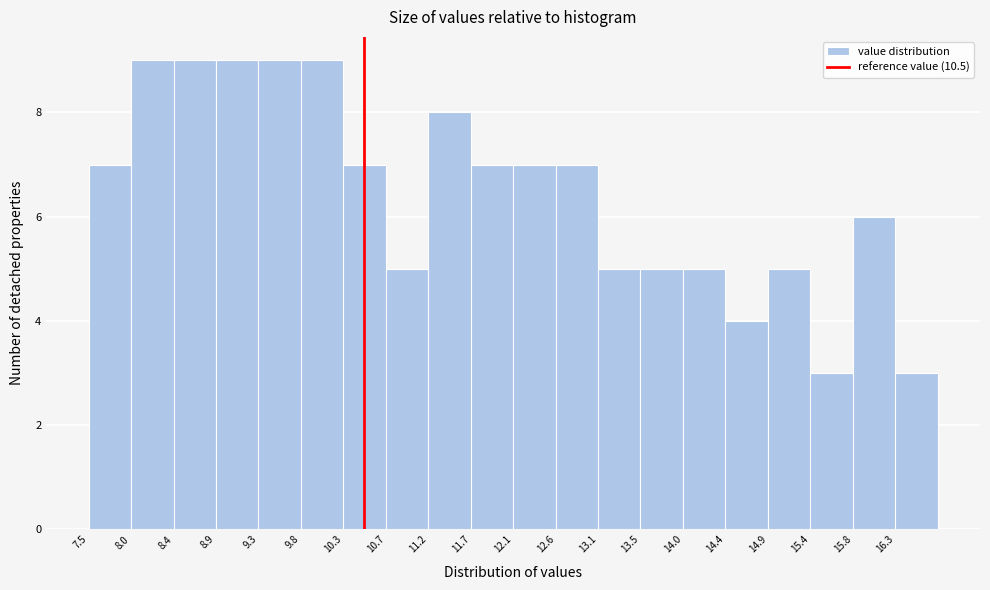

Reading left to right, list every bar in this chart as the range it spans on the x-axis followed by its height. Neither the bar edges nor the heights are printed on the chart, so give them approximately, as read against the axes.

7.50 to 7.95: 7
7.95 to 8.45: 9
8.45 to 8.90: 9
8.90 to 9.35: 9
9.35 to 9.80: 9
9.80 to 10.30: 9
10.30 to 10.75: 7
10.75 to 11.20: 5
11.20 to 11.65: 8
11.65 to 12.15: 7
12.15 to 12.60: 7
12.60 to 13.05: 7
13.05 to 13.50: 5
13.50 to 14.00: 5
14.00 to 14.45: 5
14.45 to 14.90: 4
14.90 to 15.35: 5
15.35 to 15.85: 3
15.85 to 16.30: 6
16.30 to 16.75: 3